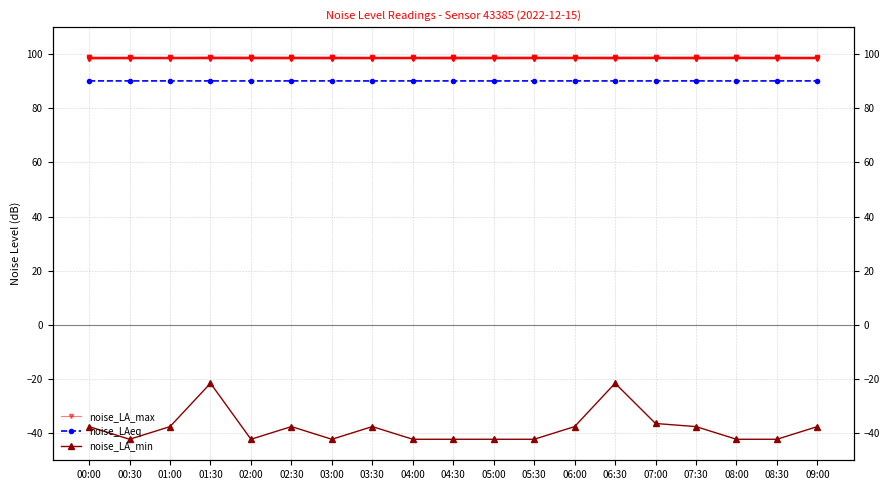

Count the noise_LA_max values in the range 98 to 99.

19